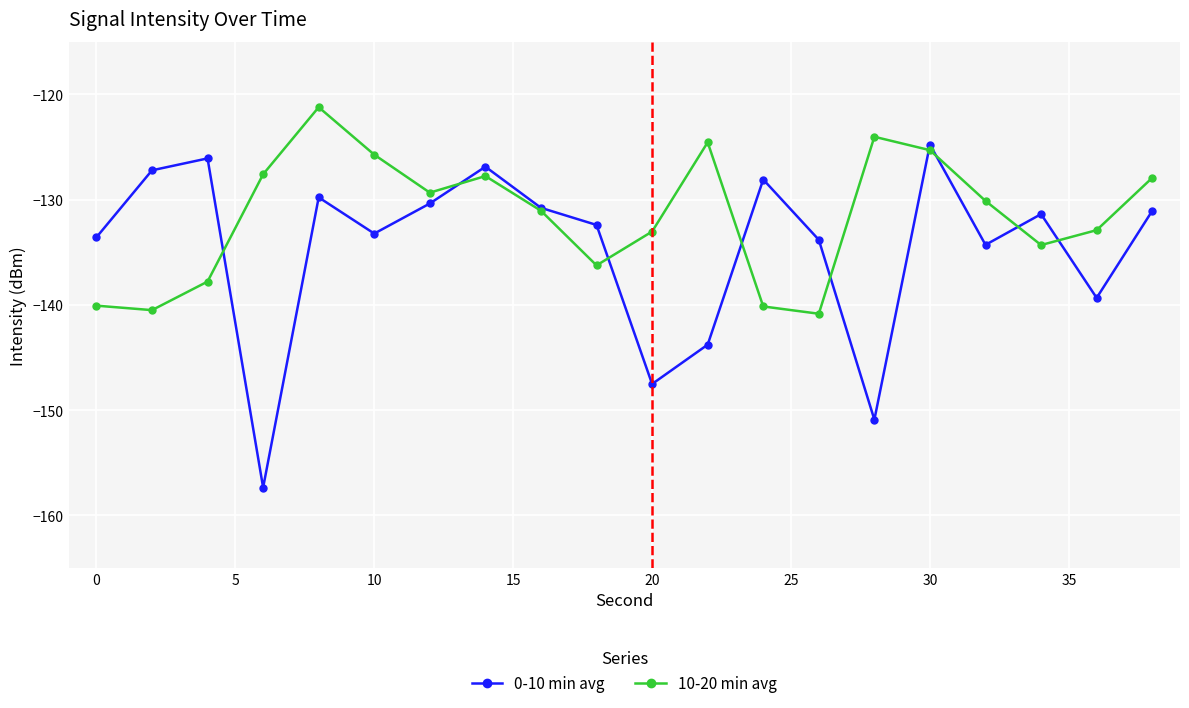

What is the maximum value shown in the chart?

-121.2